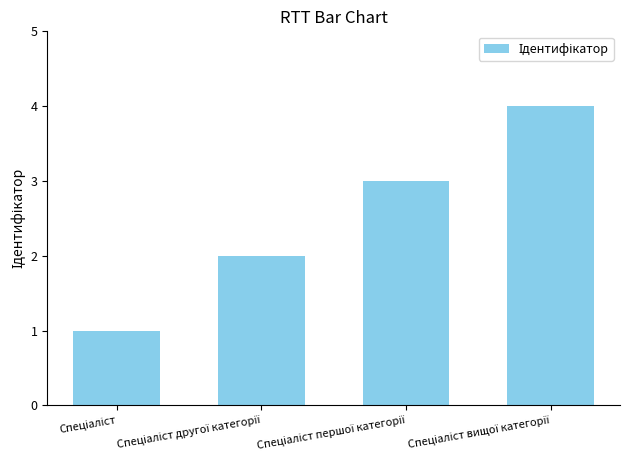

What is the difference between the maximum and minimum values?

3